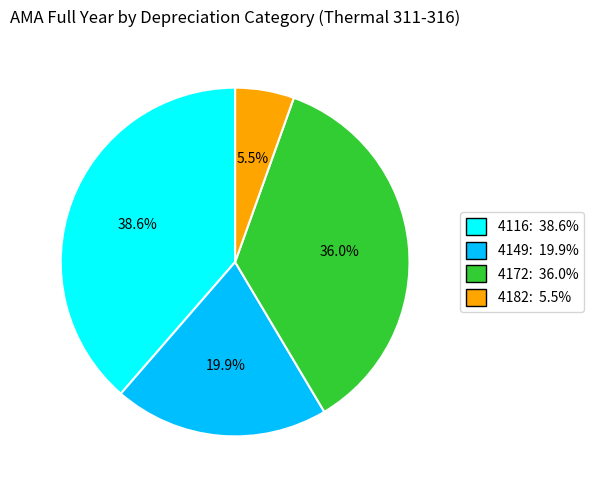

Rank the categories by value from lowest to highest.

4182, 4149, 4172, 4116